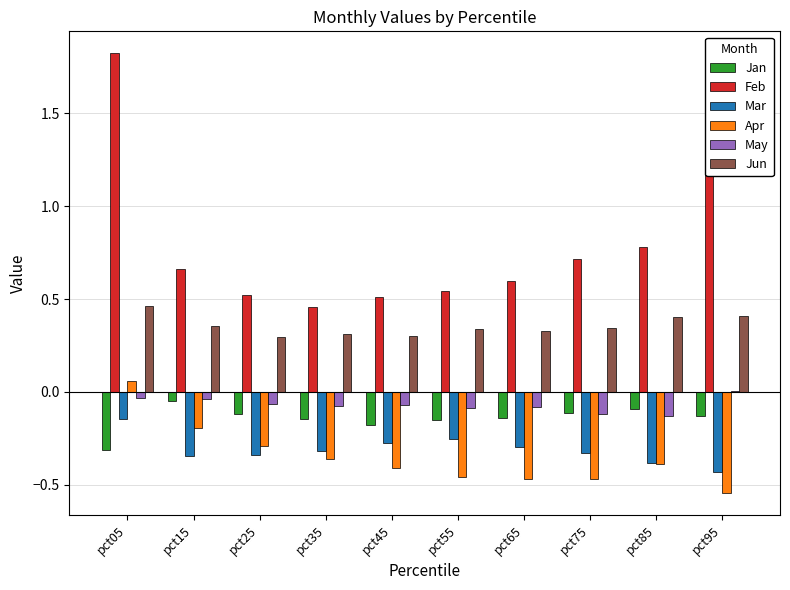

Which series has the widest spread of values?

Feb